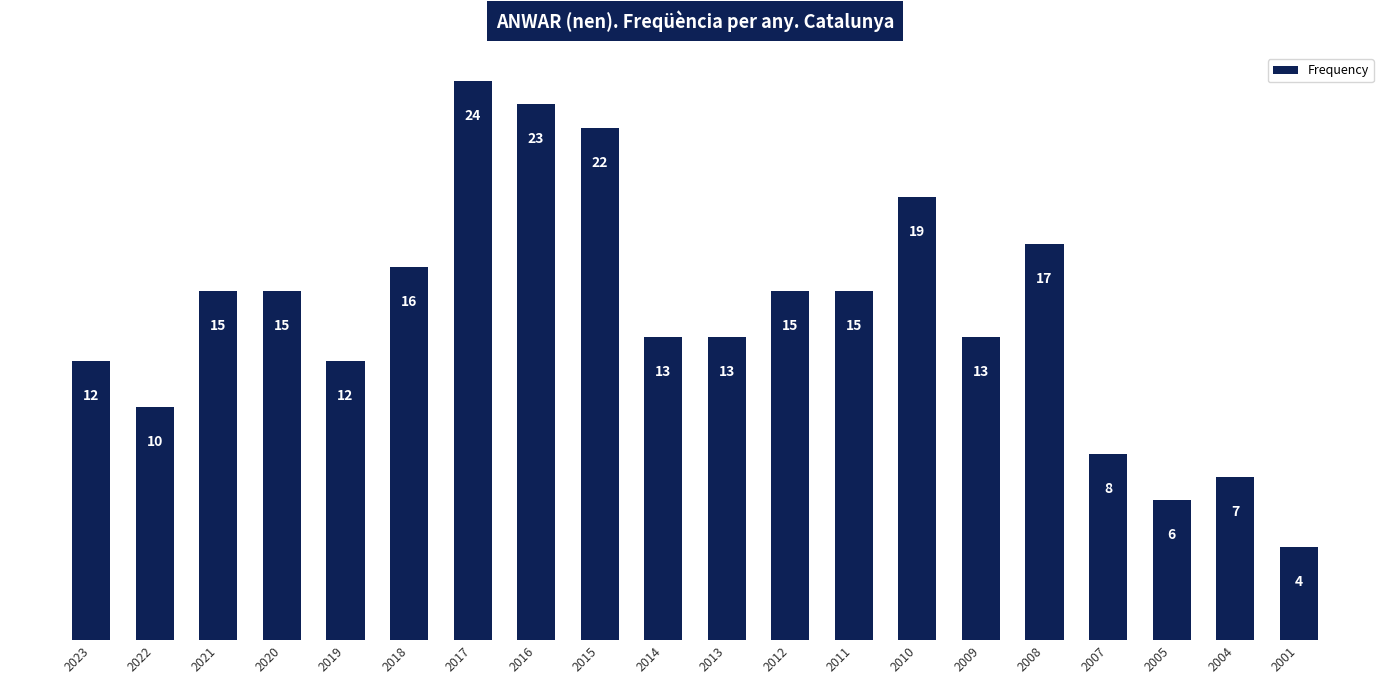

Which label corresponds to the smallest value in the chart?

2001